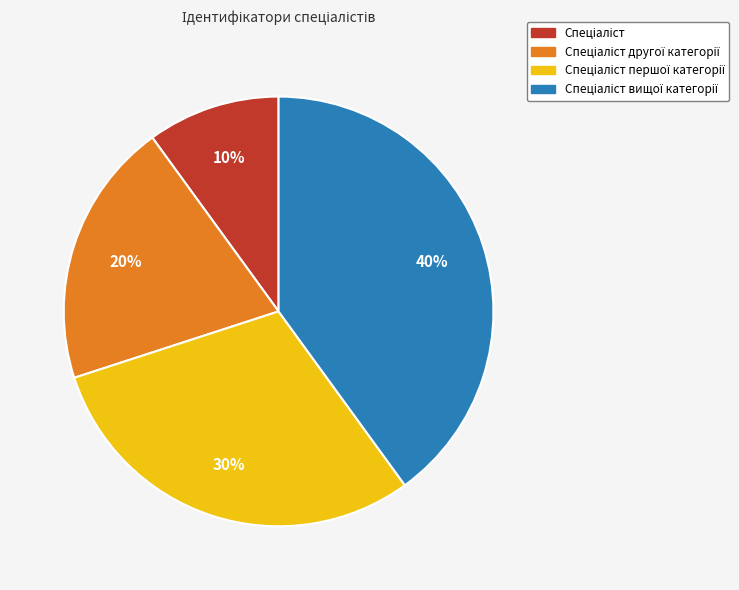

Does any single category account for the majority?

No